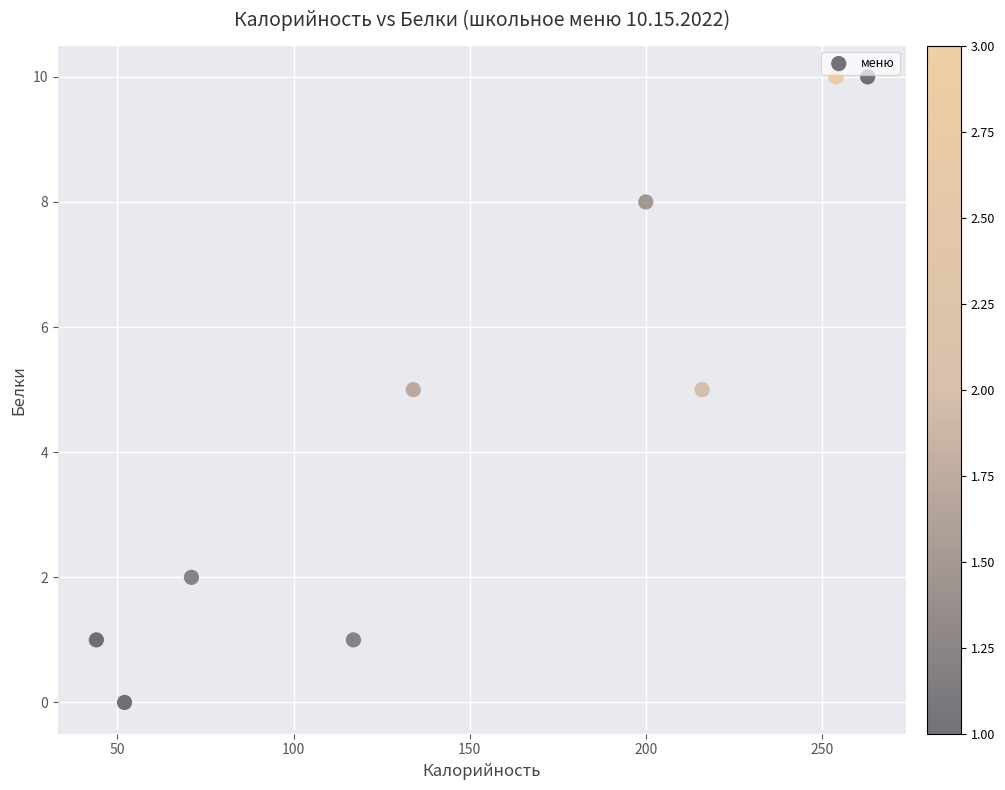

What is the average X value?

150